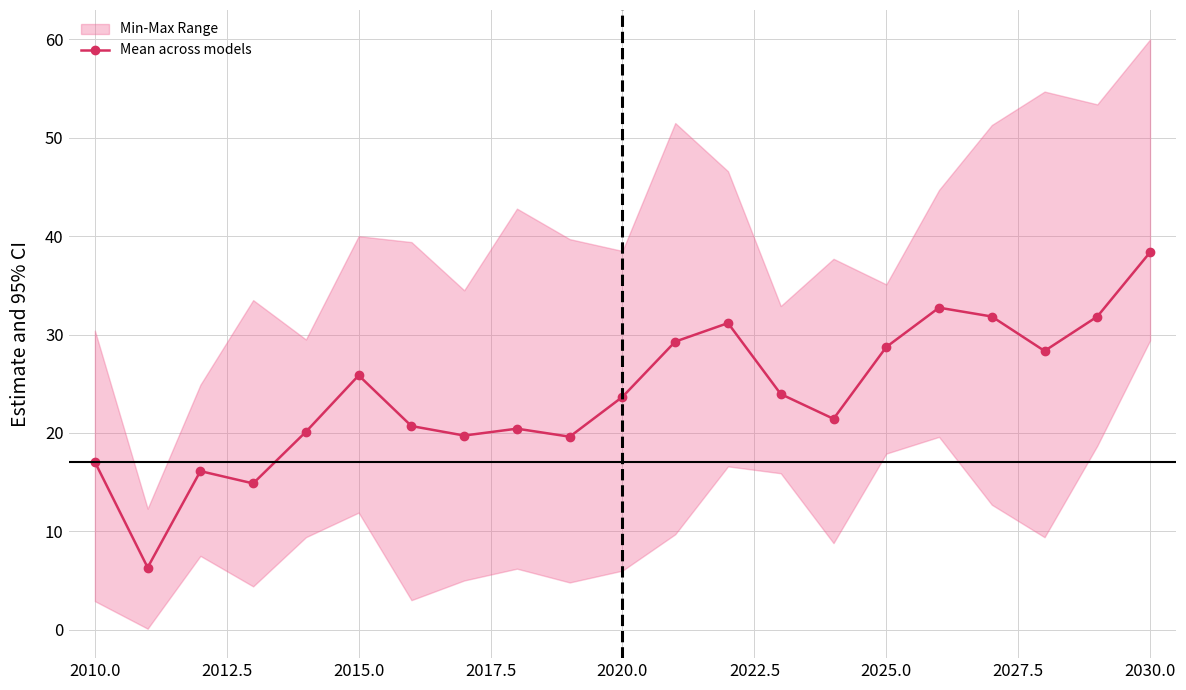

Which category has the highest value in the Mean across models series?

2030.0